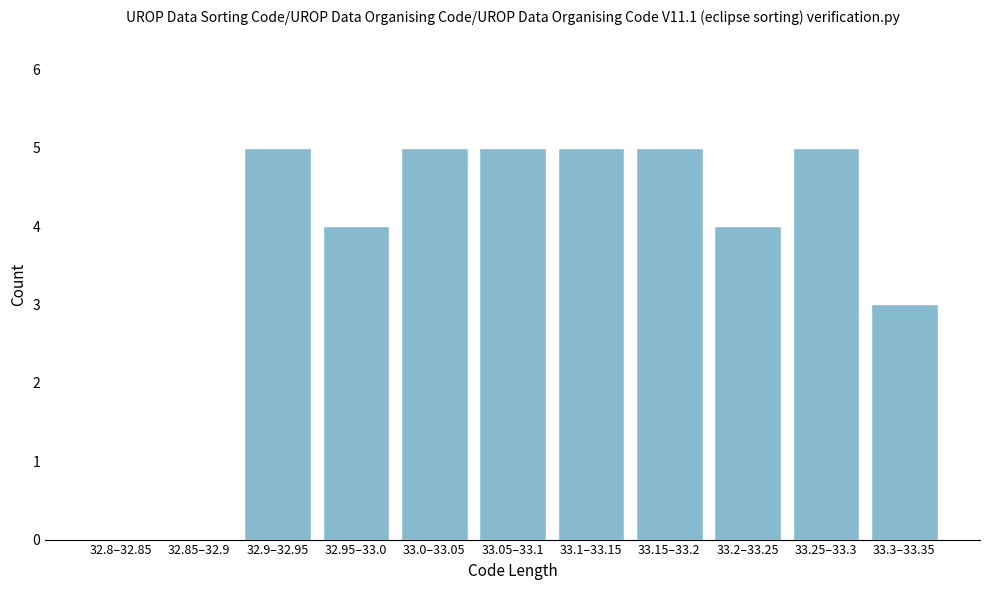

Reading left to right, list all the values displayed in this chart.

32.8–32.85=0	32.85–32.9=0	32.9–32.95=5	32.95–33.0=4	33.0–33.05=5	33.05–33.1=5	33.1–33.15=5	33.15–33.2=5	33.2–33.25=4	33.25–33.3=5	33.3–33.35=3